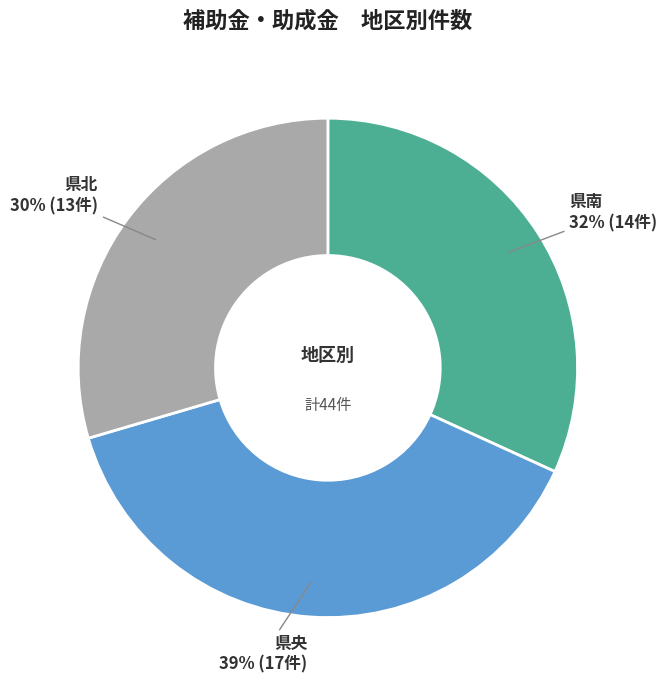

Rank the categories by value from highest to lowest.

県央, 県南, 県北